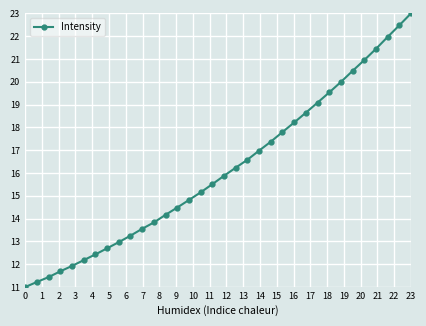

Reading right to left, extract all data points from this chart.

23.0	22.5	22.0	21.4	21.0	20.5	20.0	19.5	19.1	18.6	18.2	17.8	17.4	17.0	16.6	16.2	15.9	15.5	15.2	14.8	14.5	14.2	13.8	13.6	13.3	13.0	12.7	12.4	12.2	11.9	11.7	11.4	11.2	11.0